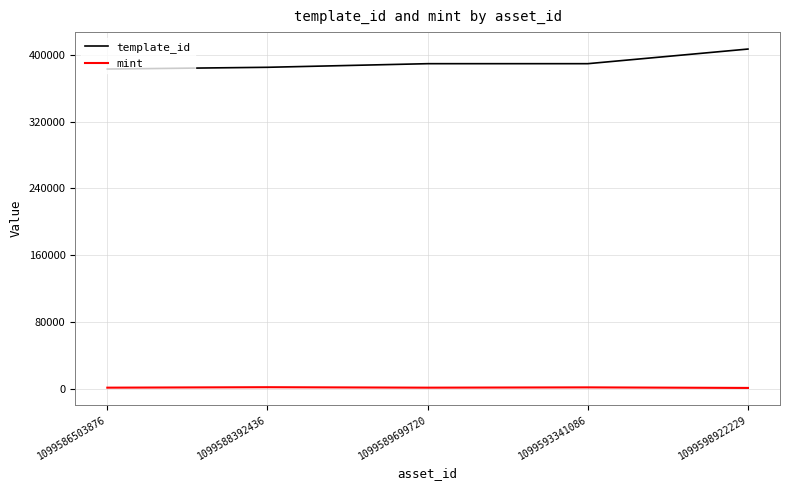

What is the difference between the maximum and second lowest values in the template_id series?

21871